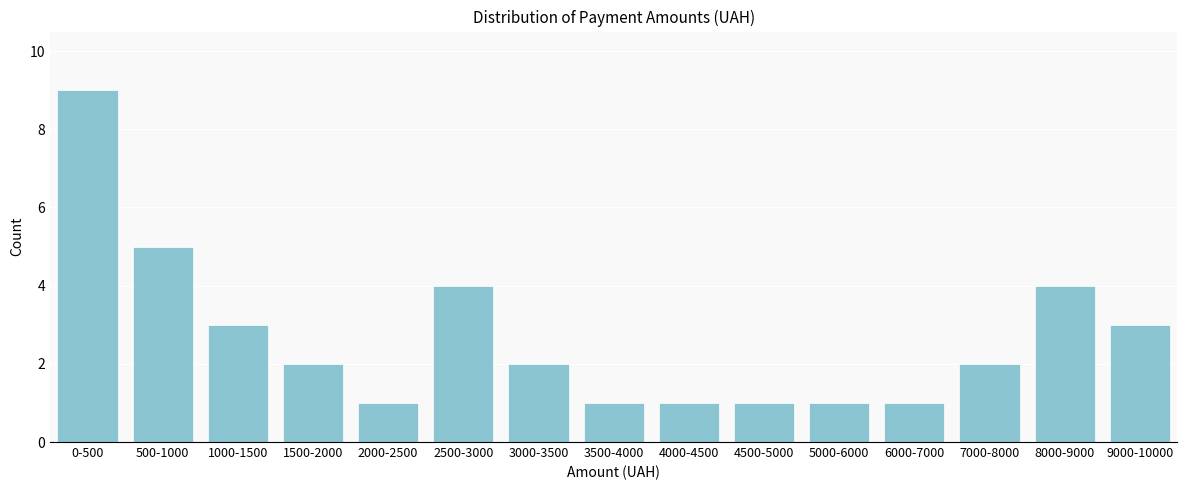

Reading left to right, what are all the values shown in this chart?

9	5	3	2	1	4	2	1	1	1	1	1	2	4	3